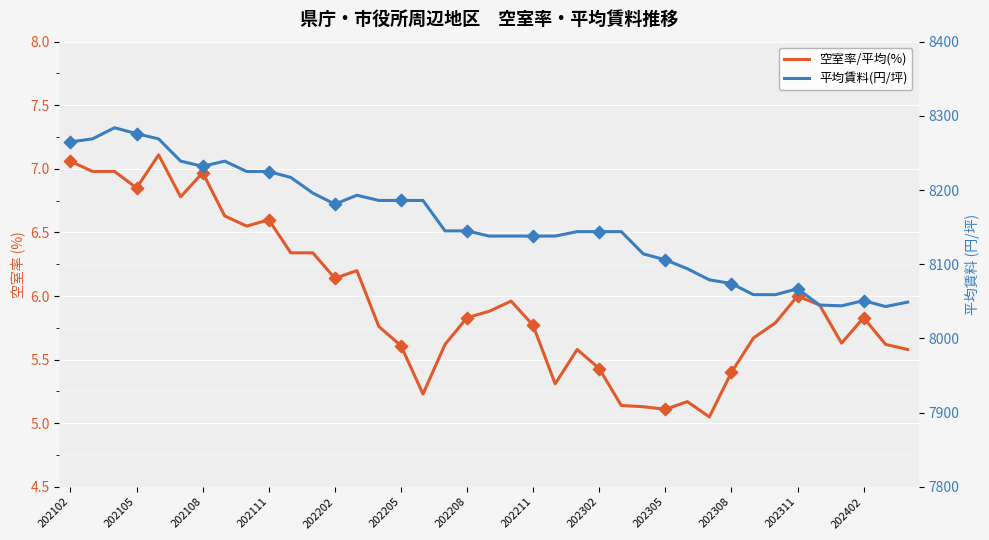

Which series contains the lowest Y value?

空室率/平均(%)